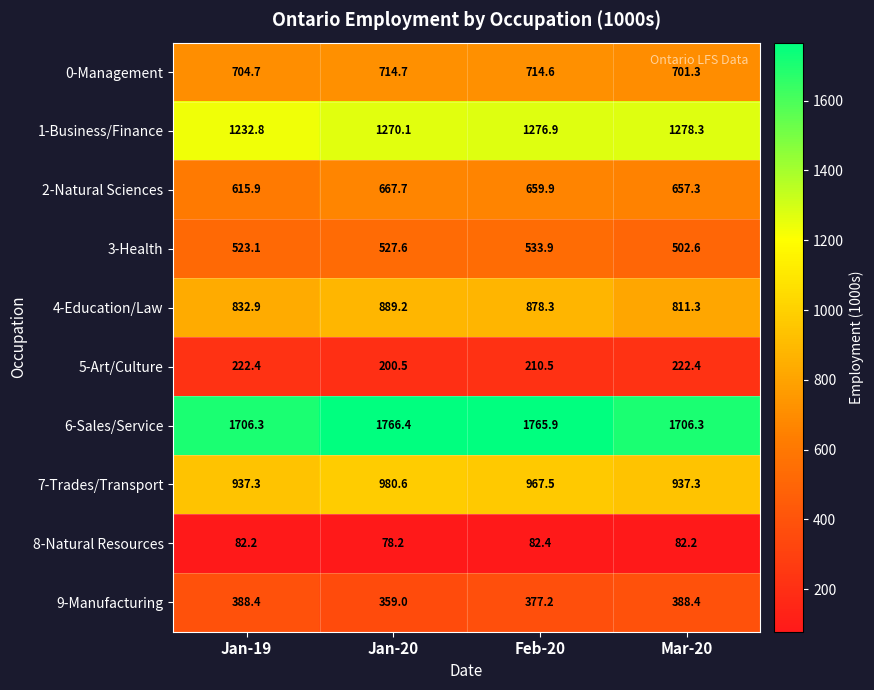

What value does the 0-Management series have at Mar-20?

701.3